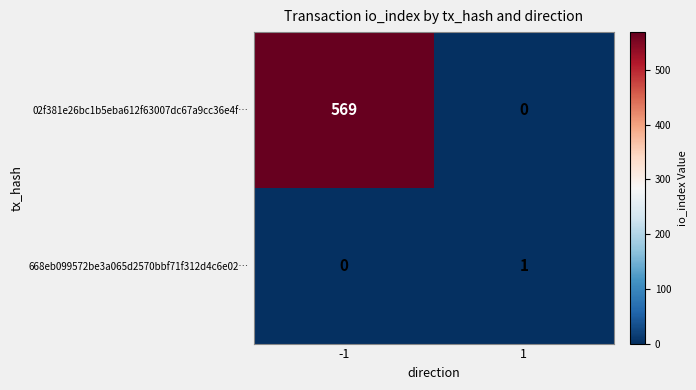

Which series has the largest range (max minus min)?

02f381e26bc1b5eba612f63007dc67a9cc36e4f…